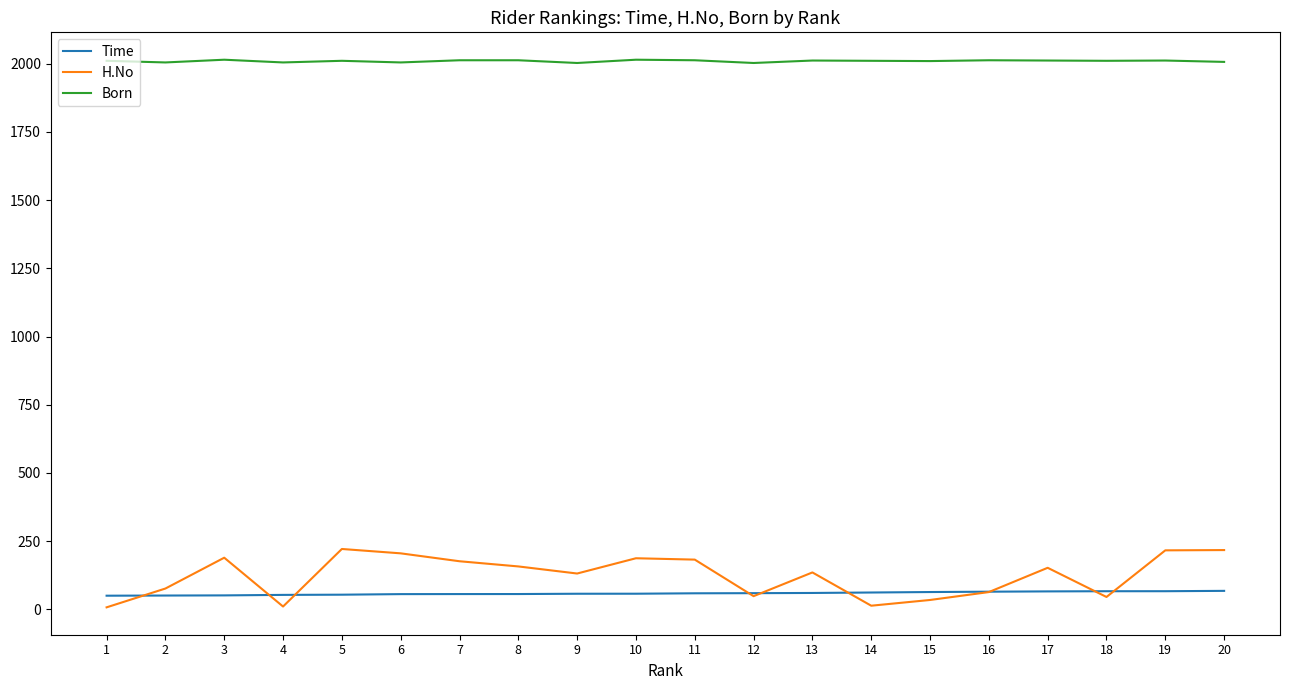

Rank the series by their maximum value, from lowest to highest.

Time, H.No, Born